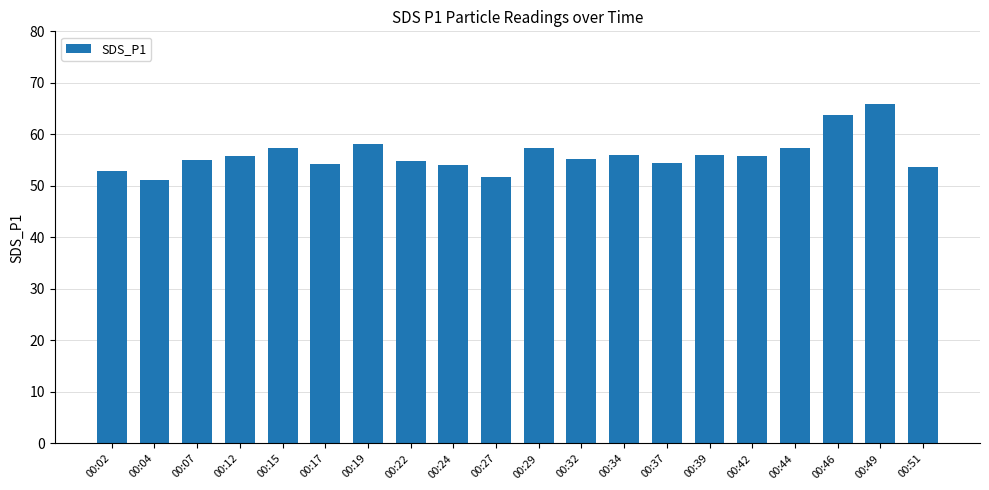

How many data points does each series have?

20